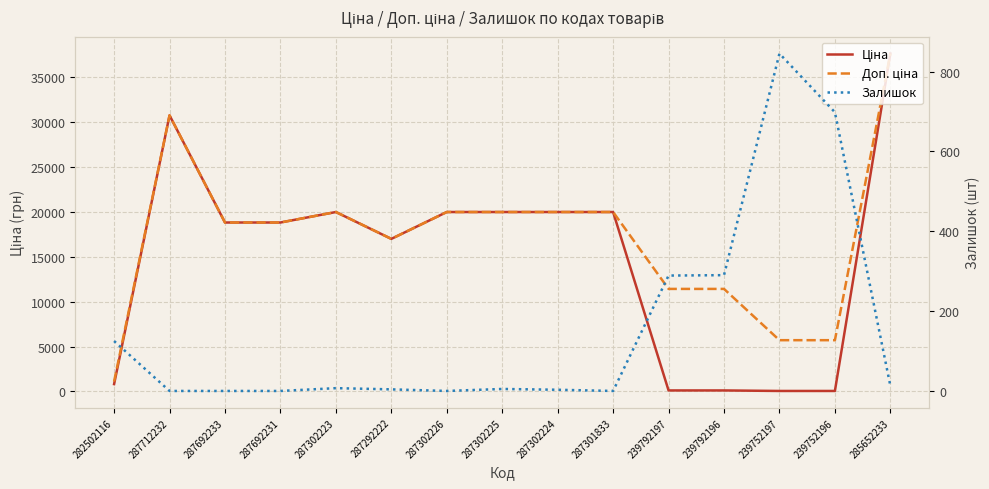

What is the label of the 15th point from the right?

282502116